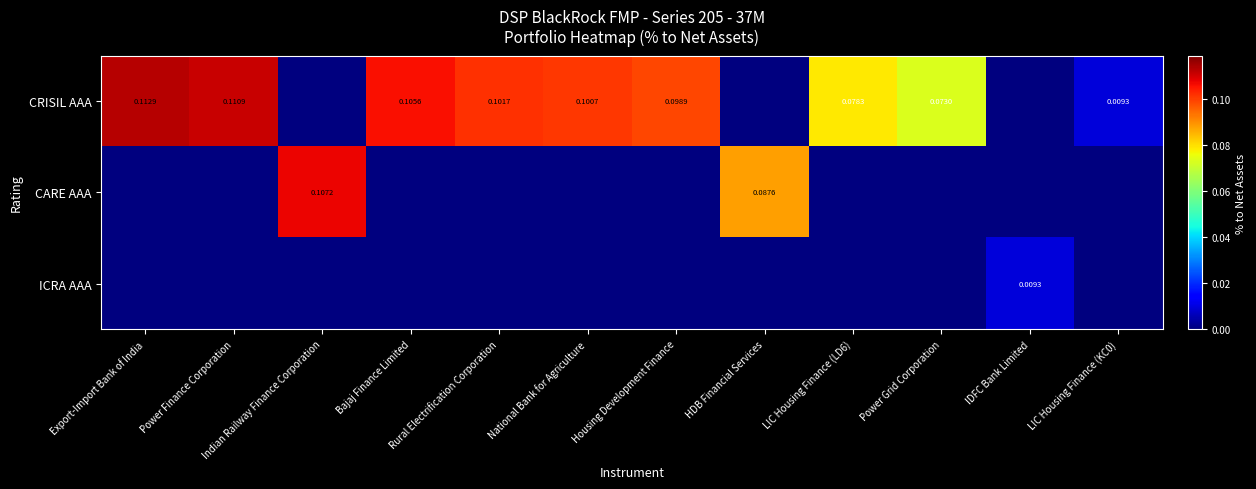

Which series has the widest spread of values?

CRISIL AAA